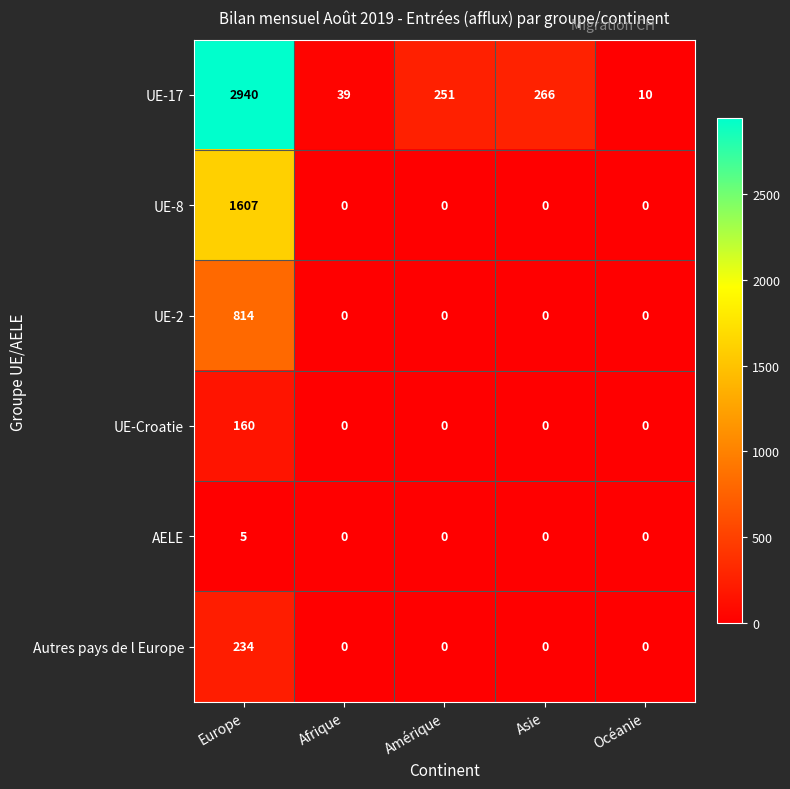

At which category is the sum across all series the highest?

Europe